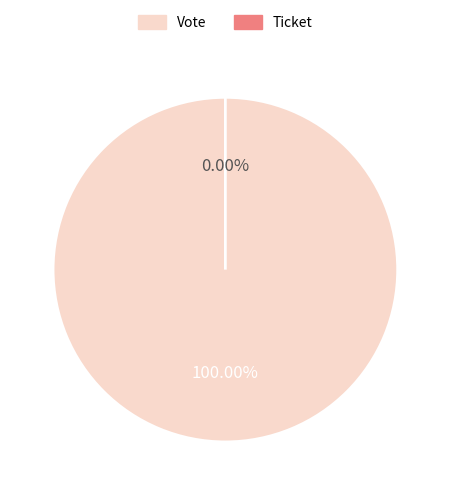

Which slice represents more than half of the pie?

Vote